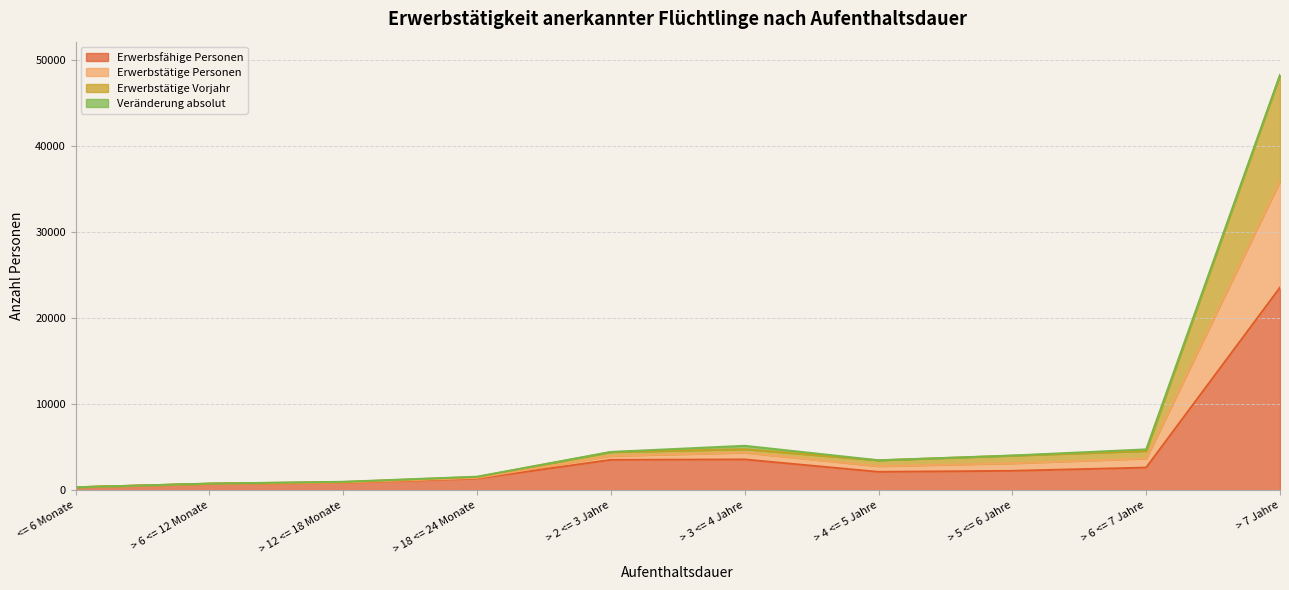

What is the maximum value for Erwerbsfähige Personen?

23533